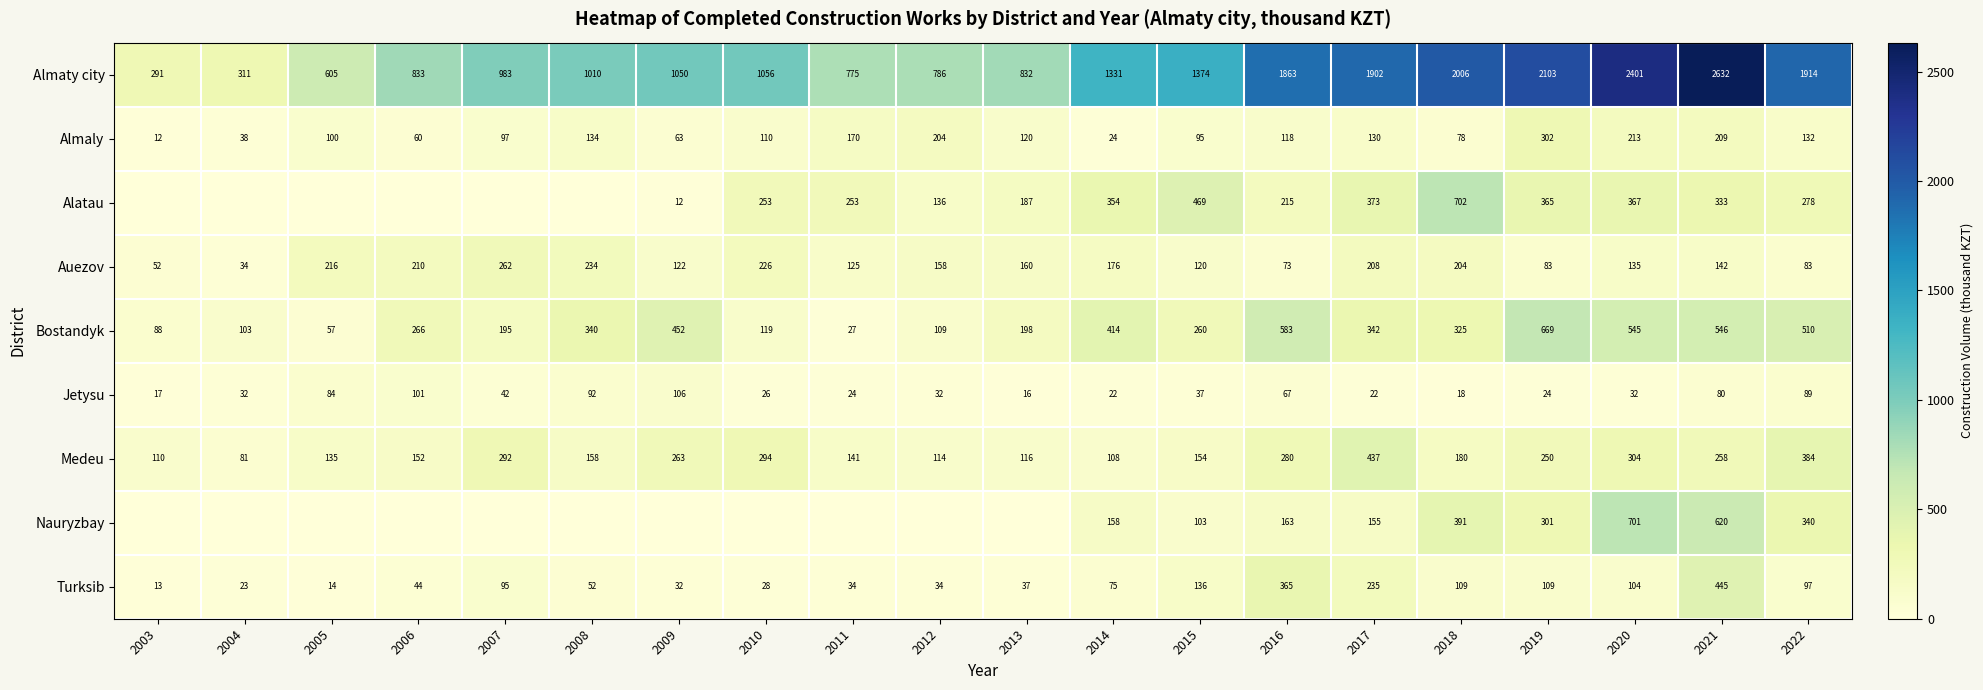

What is the average value of the Medeu series?

211